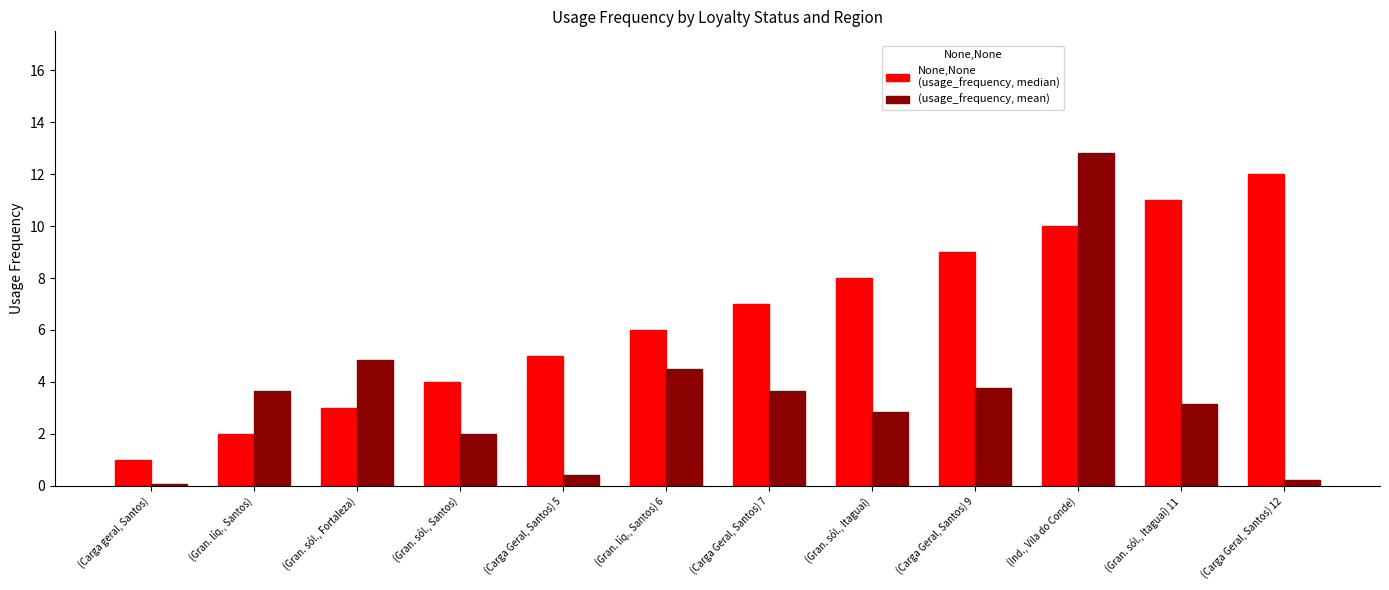

At which category does the chart reach its peak across all series?

(Ind., Vila do Conde)